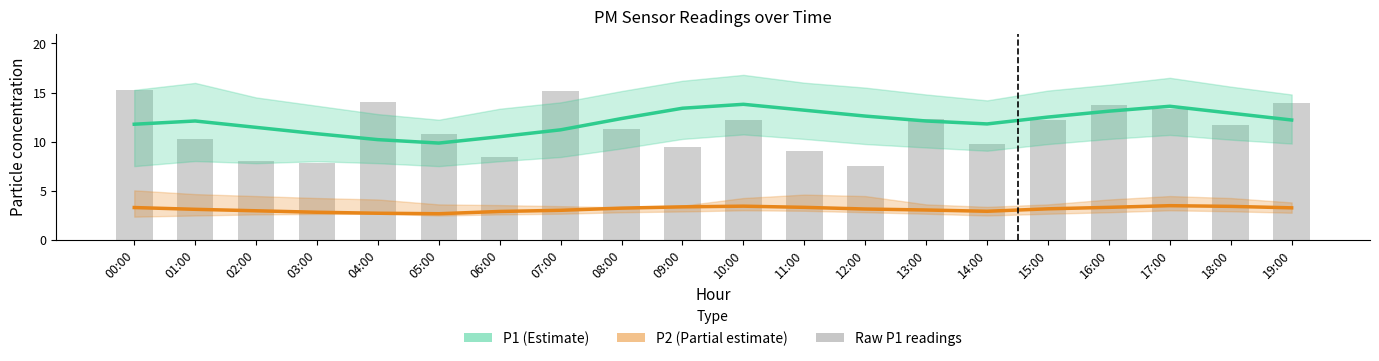

Is it true that P2 (Partial estimate) equals 3.4 at 05:00?

False